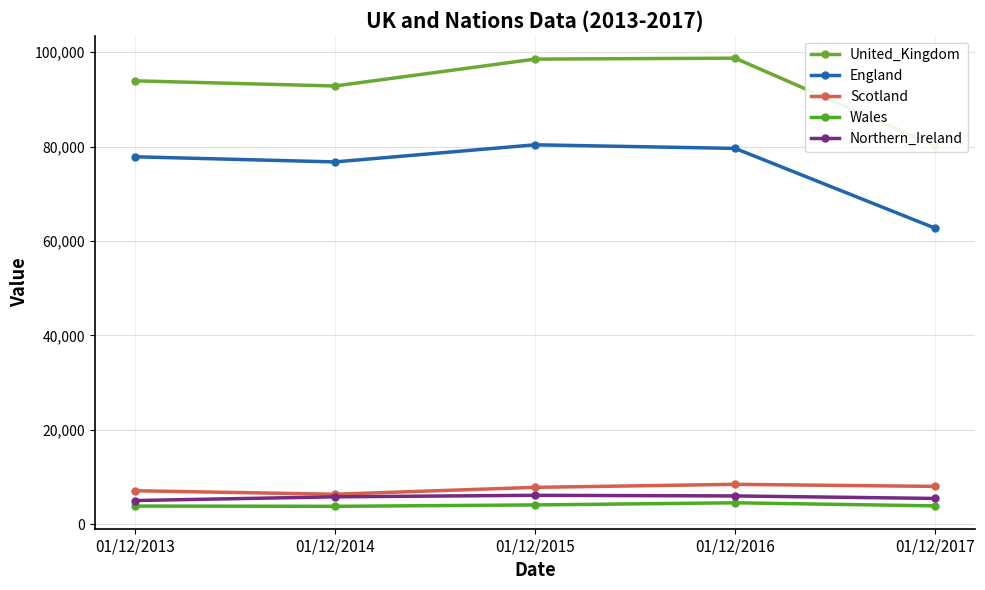

Which category has the lowest value across all series?

01/12/2014